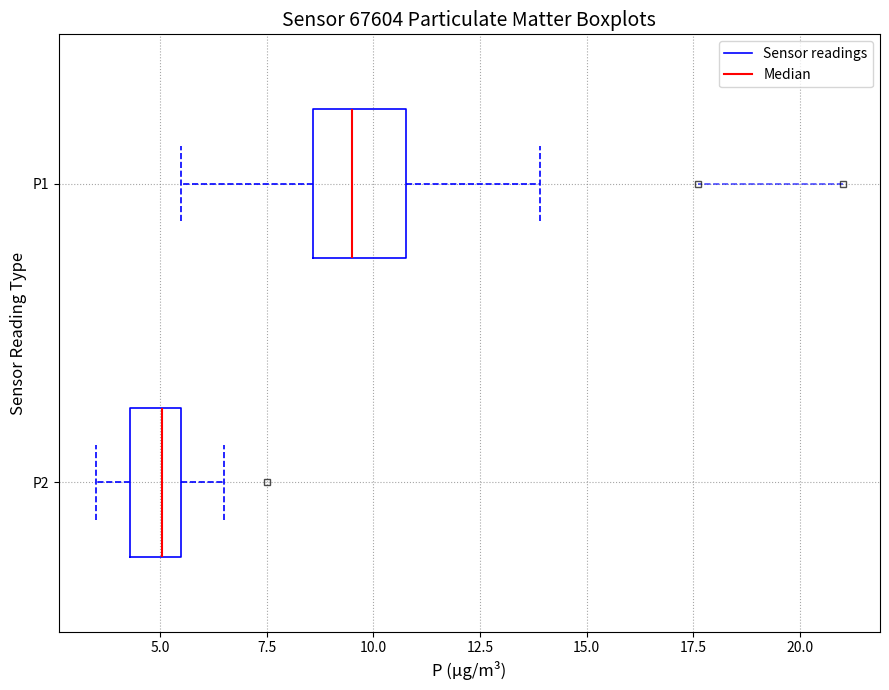

Reading bottom to top, read every box against the x-axis: the position of its median line, the range the box covers, and the ends of its whiskers. The values are not printed on the chart, so give them approximately, as read against the axis.

P2: median 5.0, box 4.5 to 5.5, whiskers 3.5 to 6.5
P1: median 9.5, box 8.5 to 11.0, whiskers 5.5 to 14.0